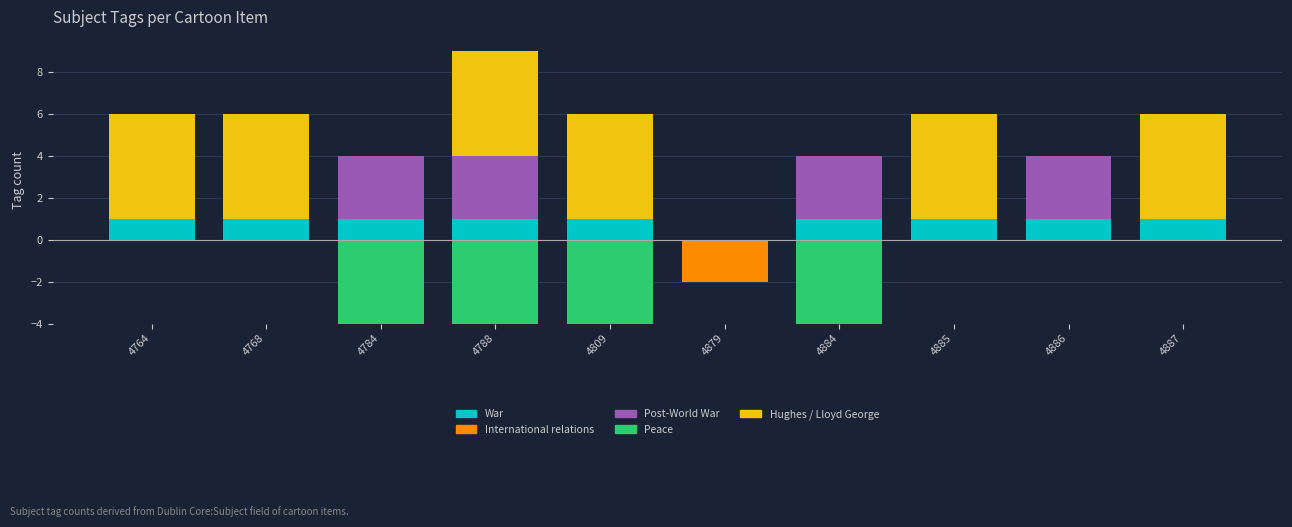

Which series has the widest spread of values?

Hughes / Lloyd George